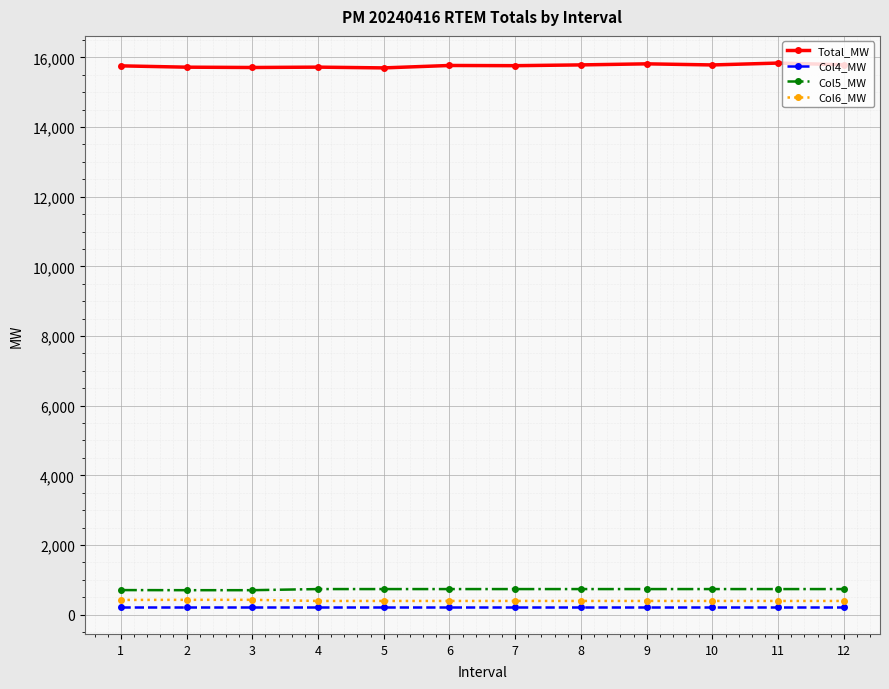

What value does the Col6_MW series have at 2?

424.0